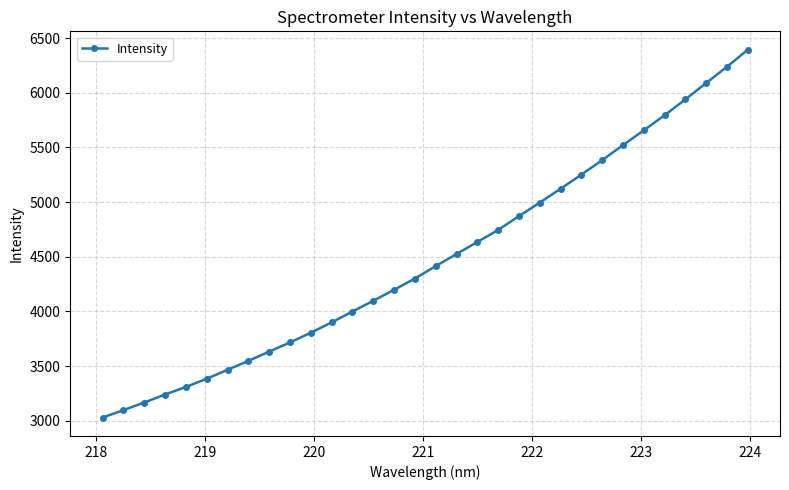

What is the difference between the maximum and minimum values?

3366.2